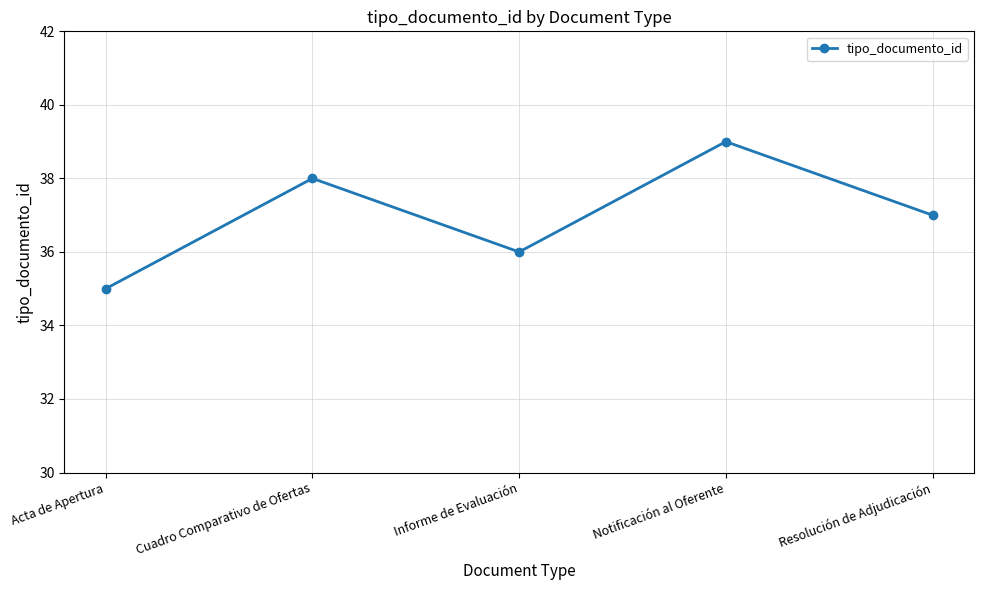

List the labels in order of value, smallest first.

Acta de Apertura, Informe de Evaluación, Resolución de Adjudicación, Cuadro Comparativo de Ofertas, Notificación al Oferente